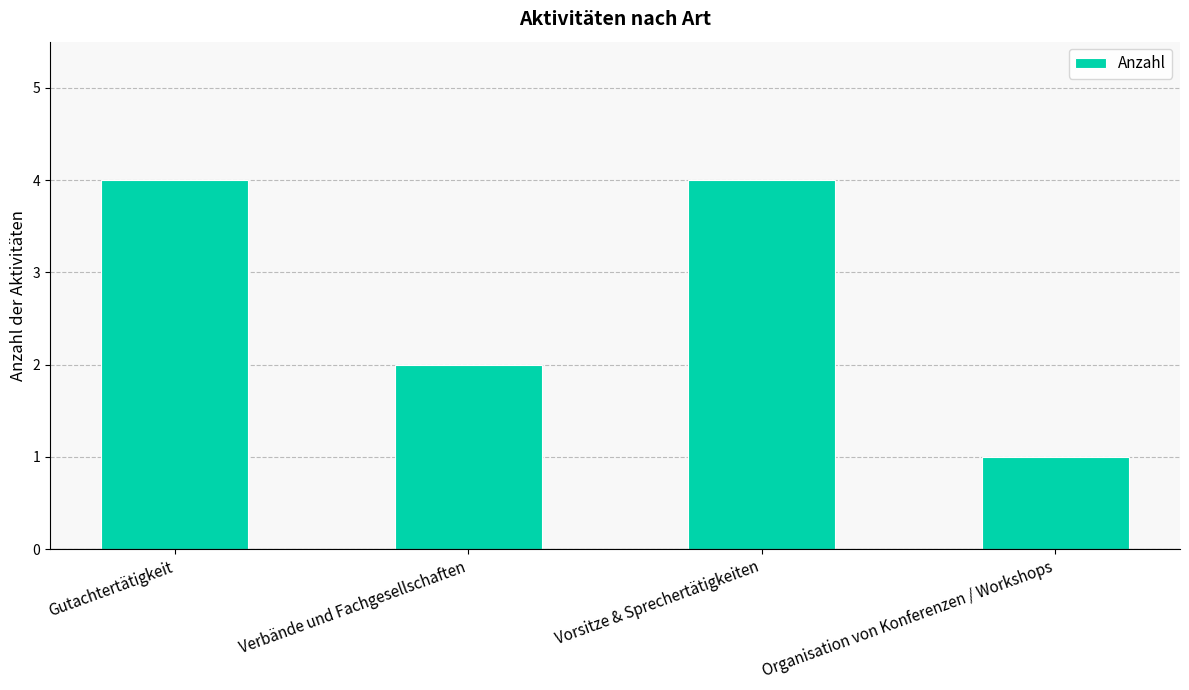

The chart shows a value of 3 at Verbände und Fachgesellschaften. True or false?

False